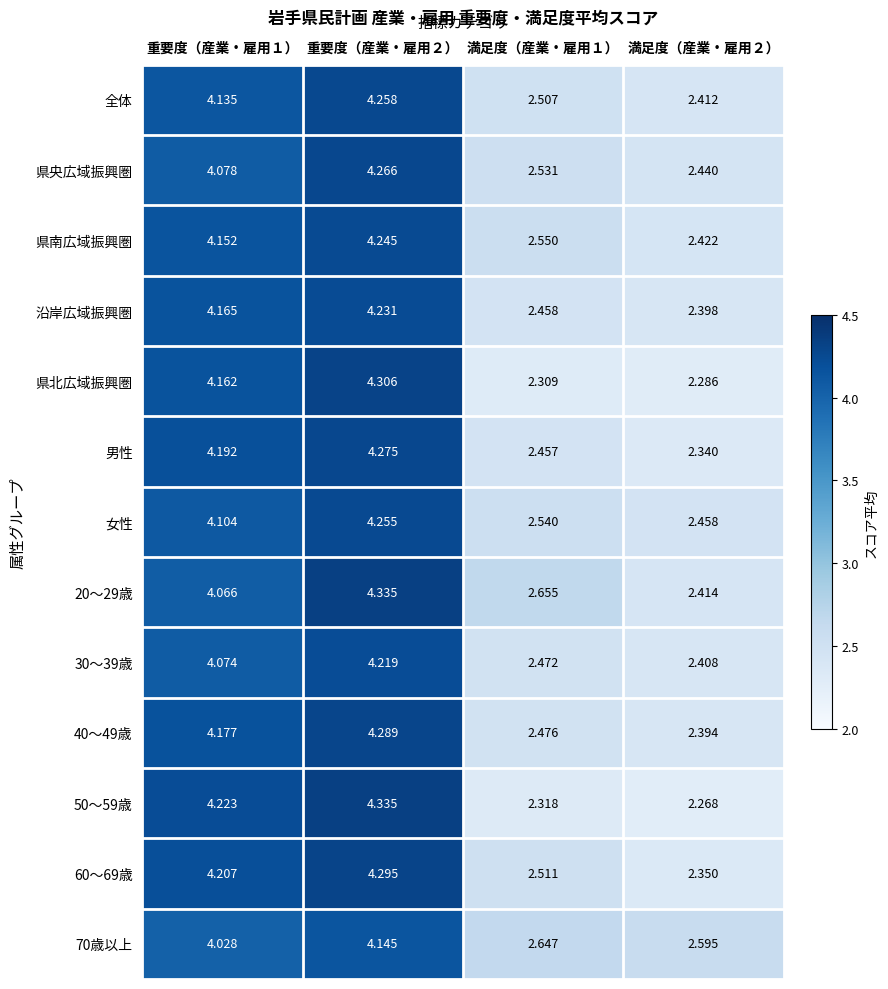

Is the value of 50～59歳 at 重要度（産業・雇用１） greater than the value of 県央広域振興圏 at 重要度（産業・雇用２）?

No